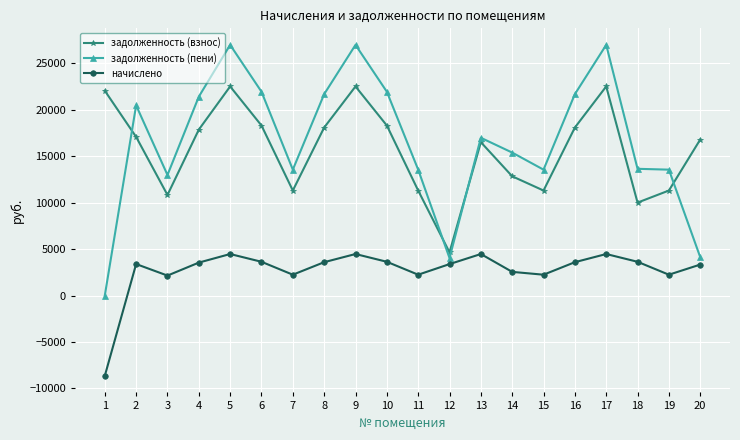

How many data points in начислено are less than 3549?

10